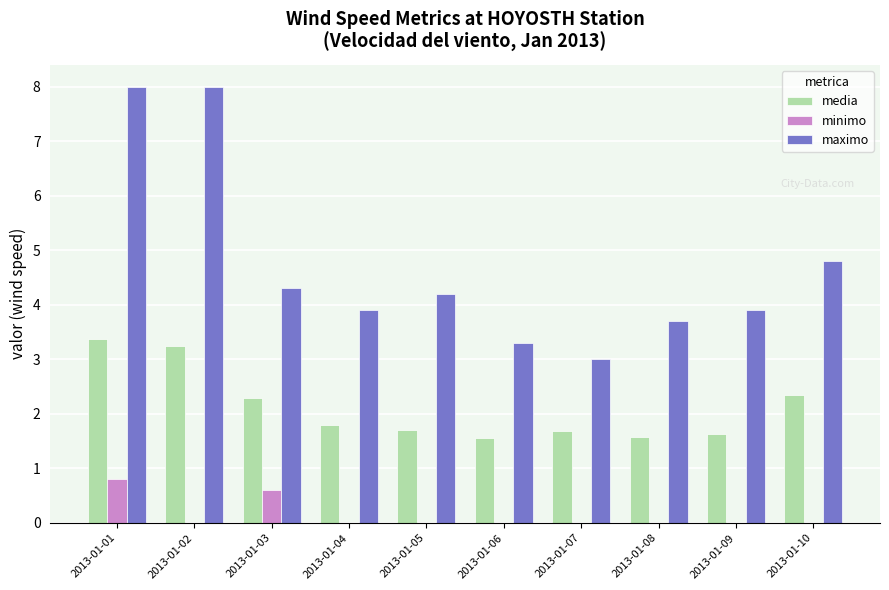

What is the sum of the maximo values at 2013-01-07 and 2013-01-02?

11.0